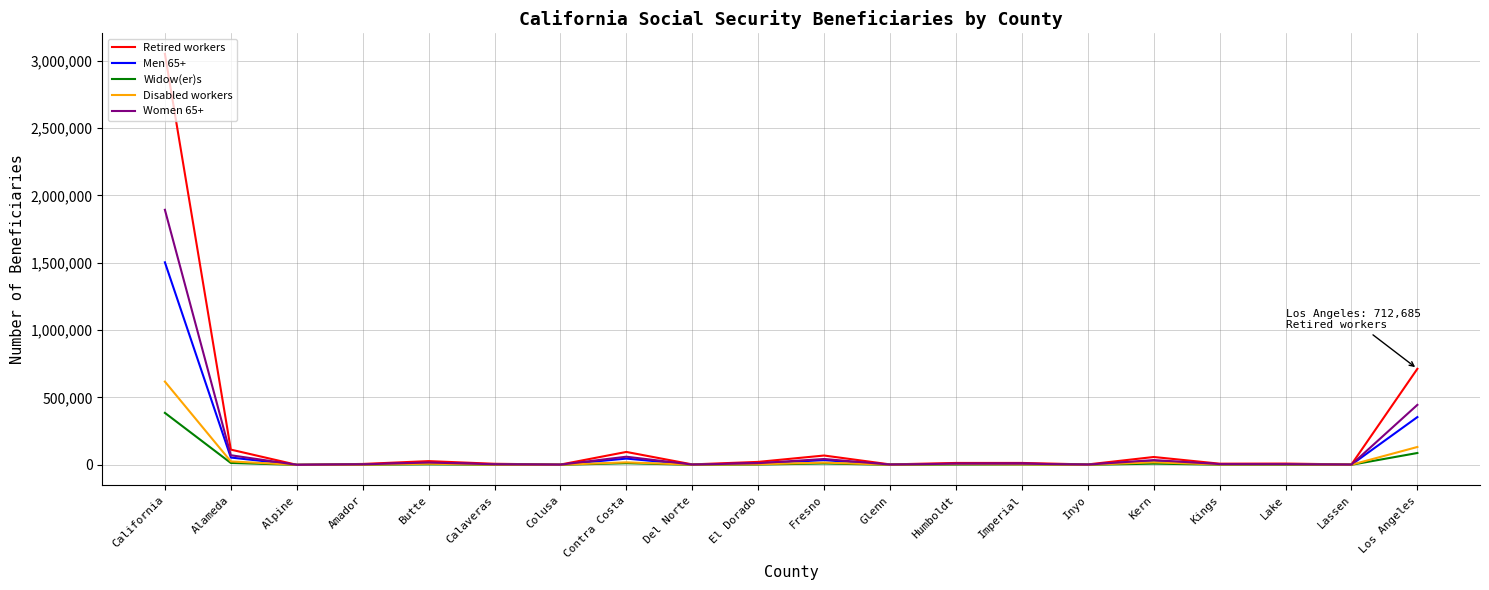

Which series has the largest range (max minus min)?

Retired workers